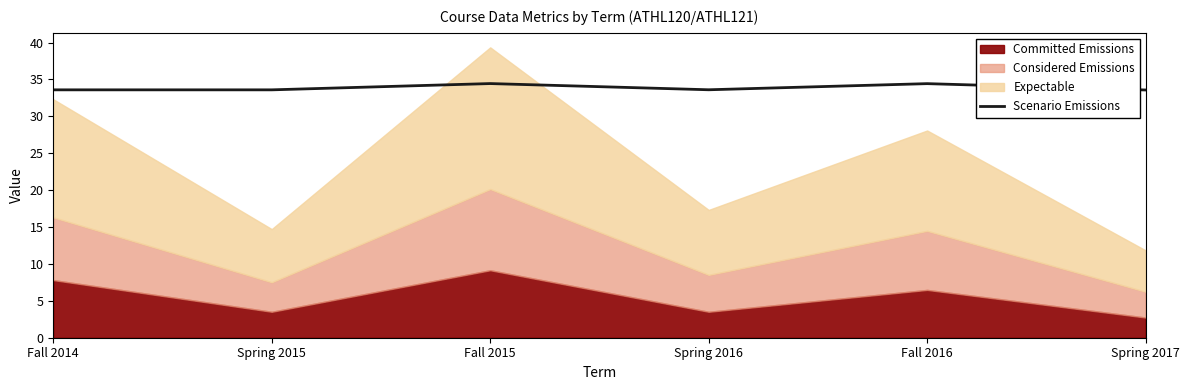

What is the label of the 3rd point from the left?

Fall 2015